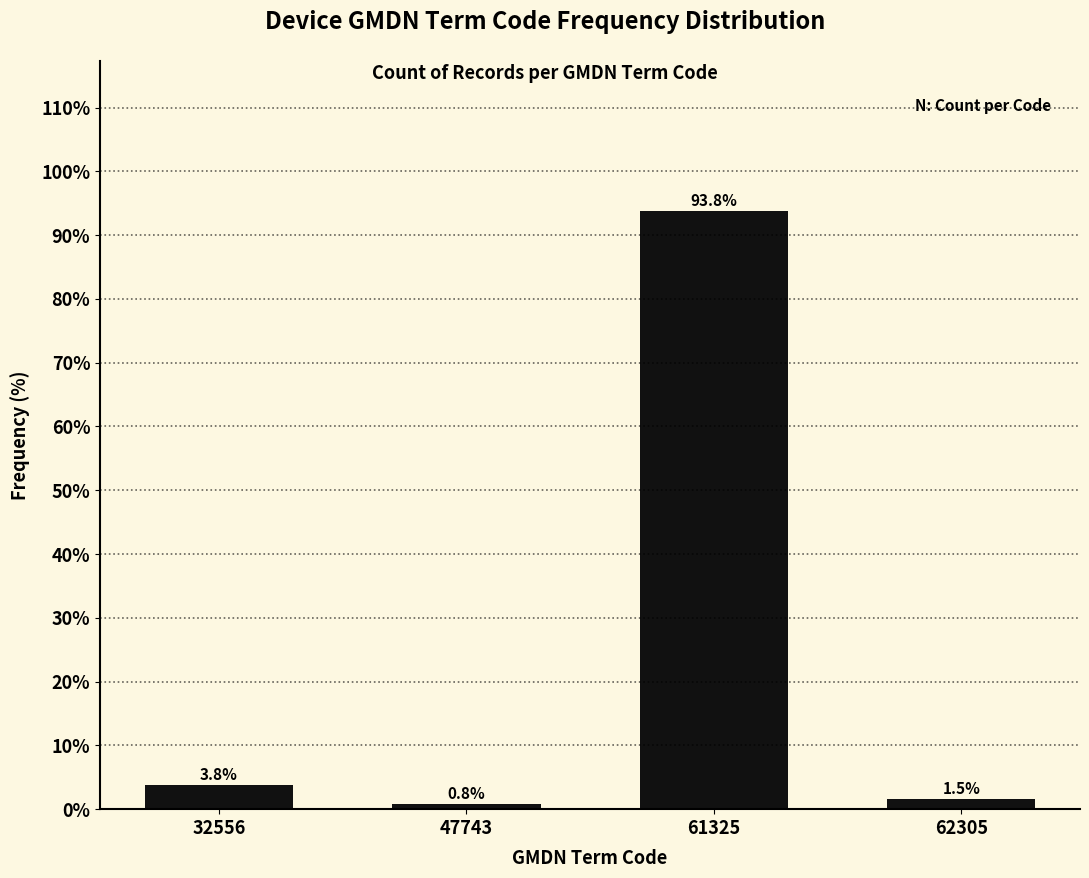

Reading left to right, extract all data points from this chart.

3.8	0.8	93.8	1.5